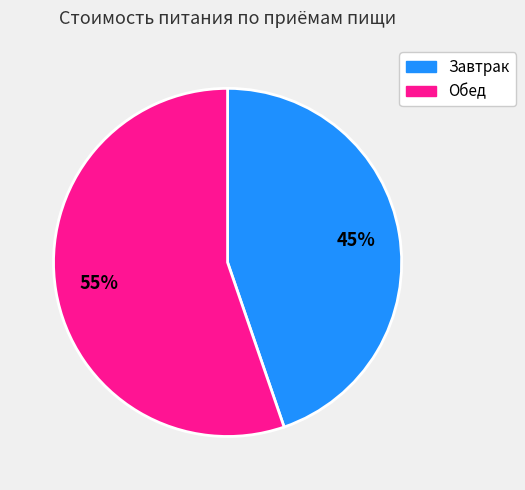

How many segments does this pie chart have?

2